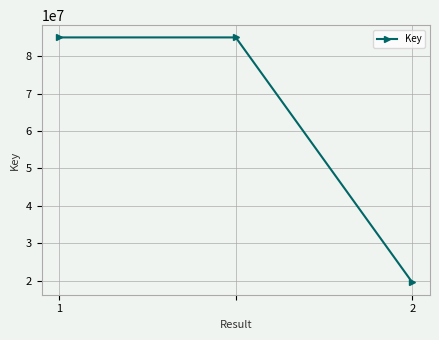

What is the average value?

63189466